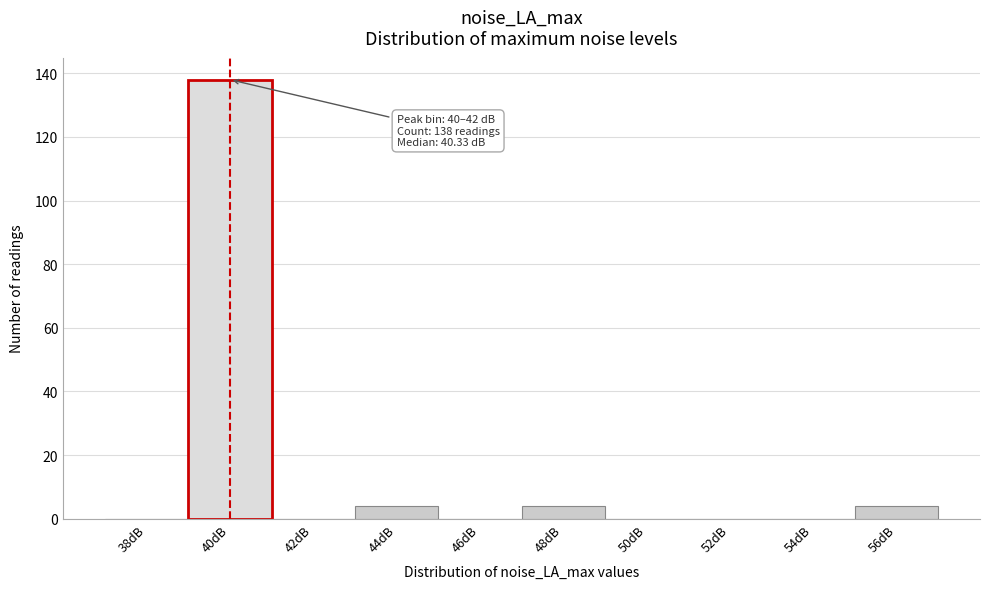

Reading left to right, what are all the values shown in this chart?

38dB=0	40dB=138	42dB=0	44dB=4	46dB=0	48dB=4	50dB=0	52dB=0	54dB=0	56dB=4